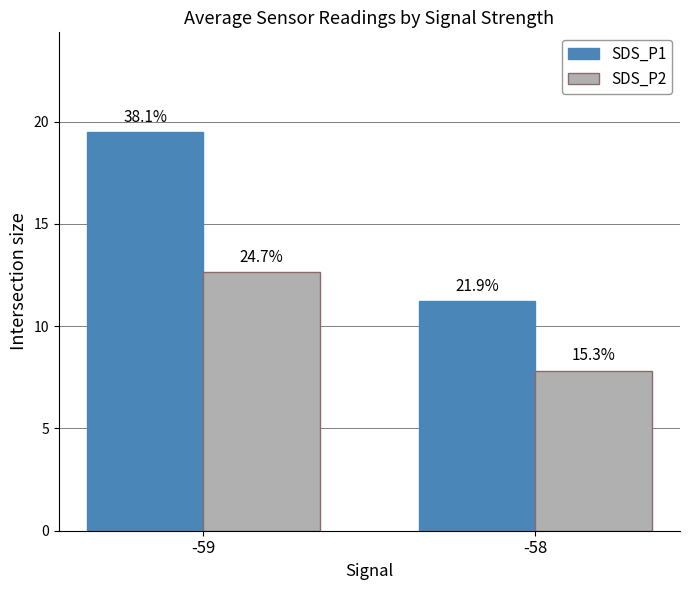

What is the maximum value for SDS_P2?

12.6